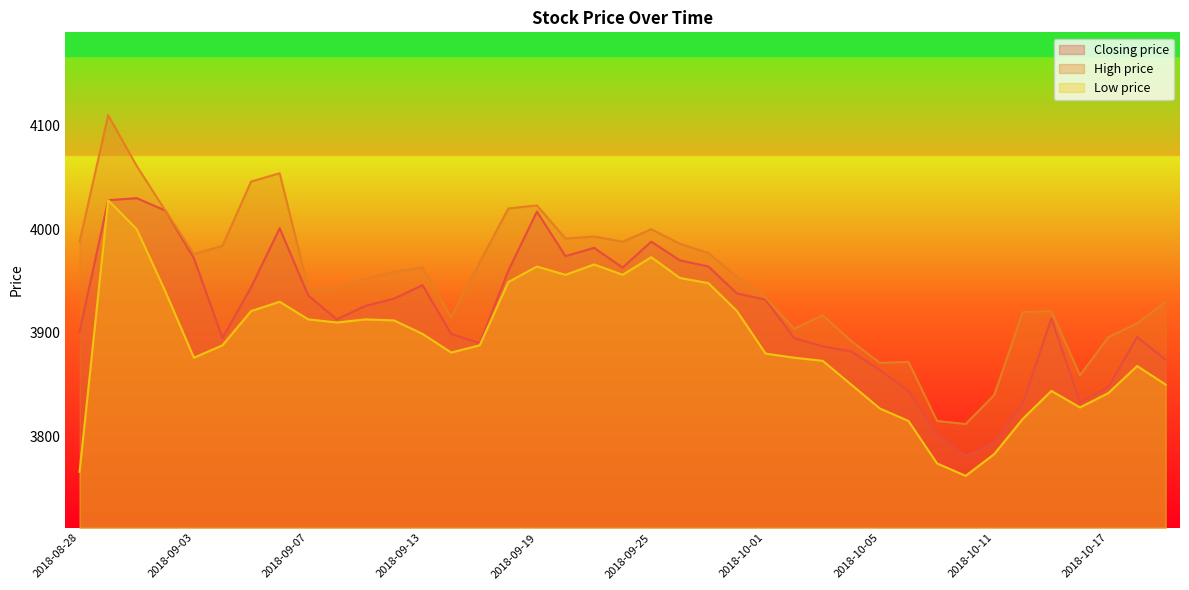

True or false: Closing price has more than 2 points higher than both neighbors.

True